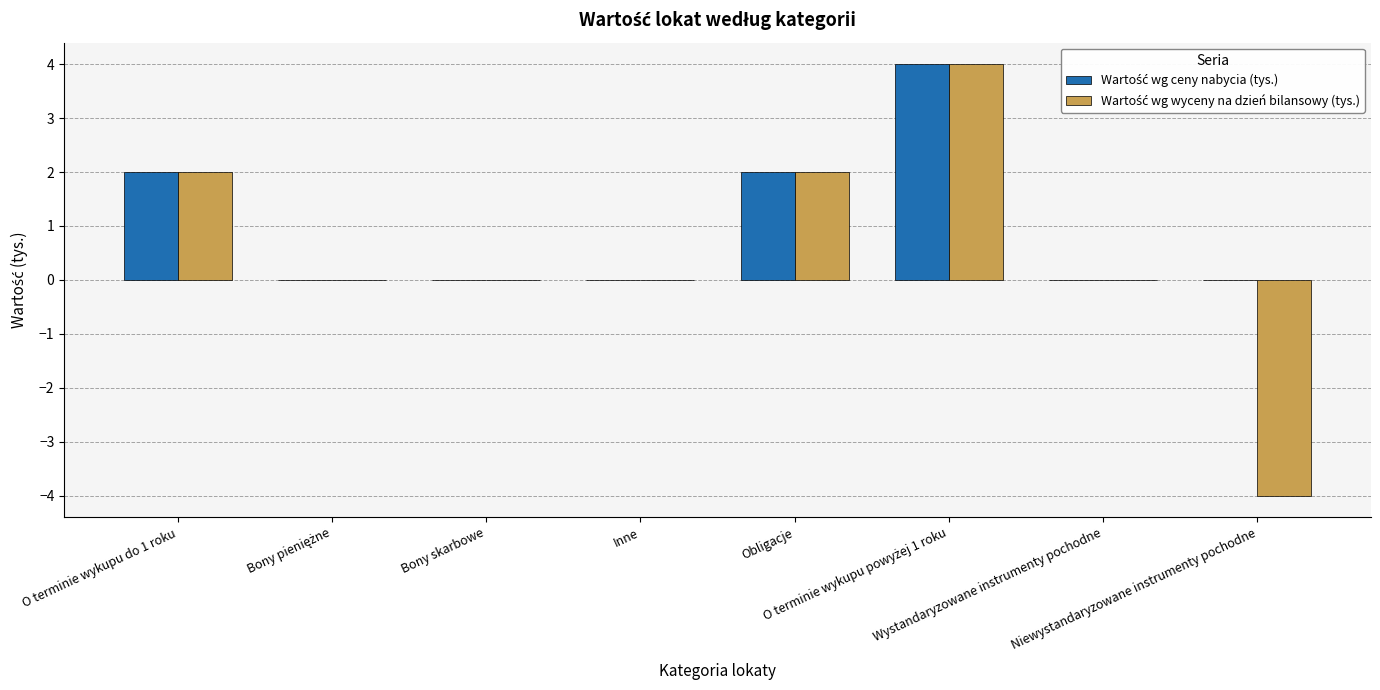

What is the greatest value displayed?

4